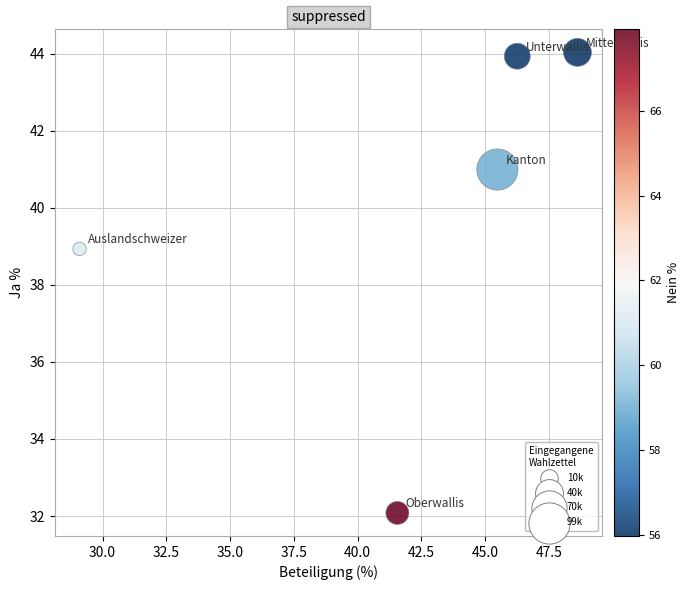

What Y value in the scatter plot is closest to 38?

38.9